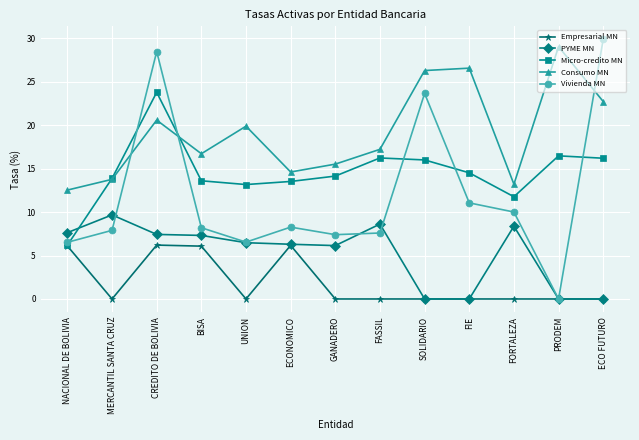

True or false: Vivienda MN has more than 1 points higher than both neighbors.

True